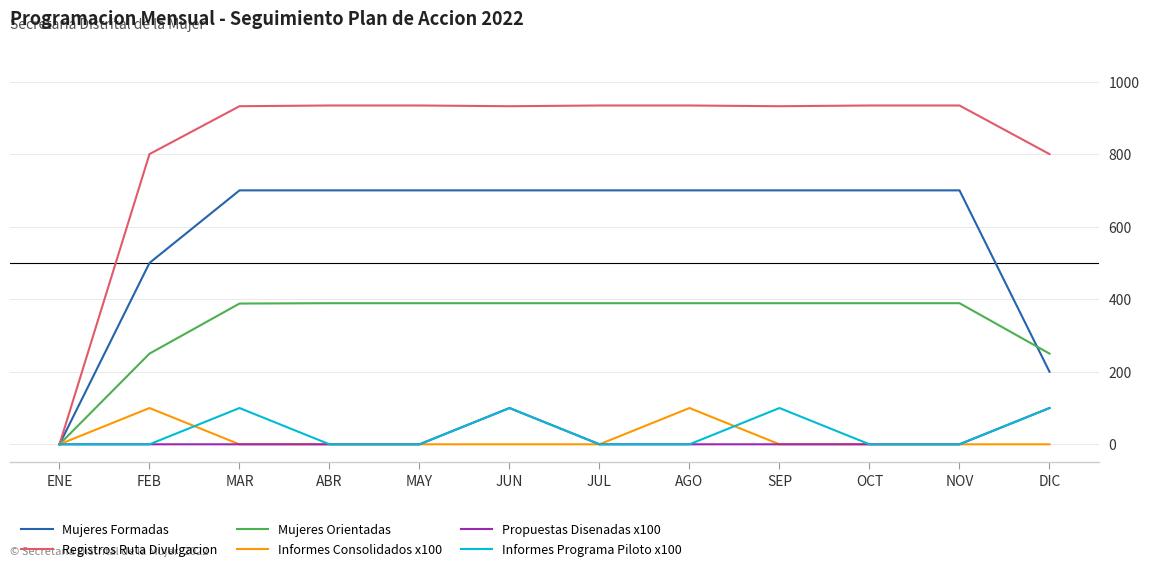

Which series changed the most between ABR and AGO?

Informes Consolidados x100